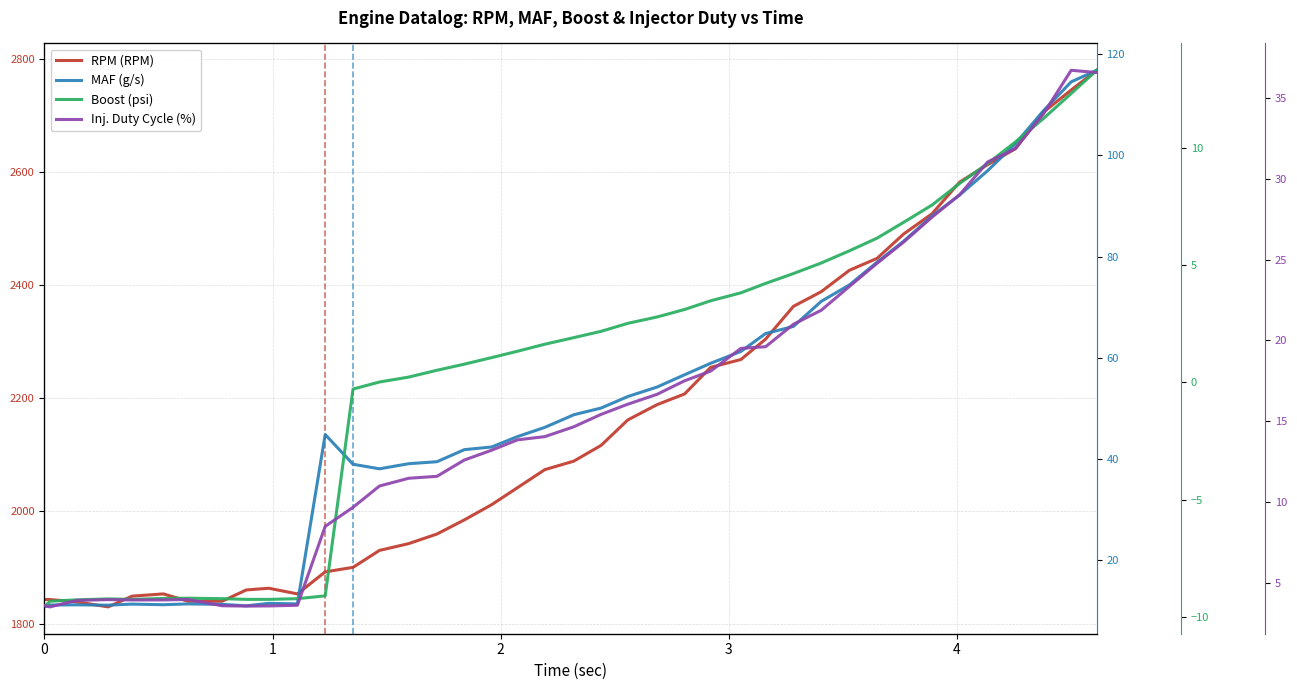

What is the average value of the Inj. Duty Cycle (%) series?

15.7